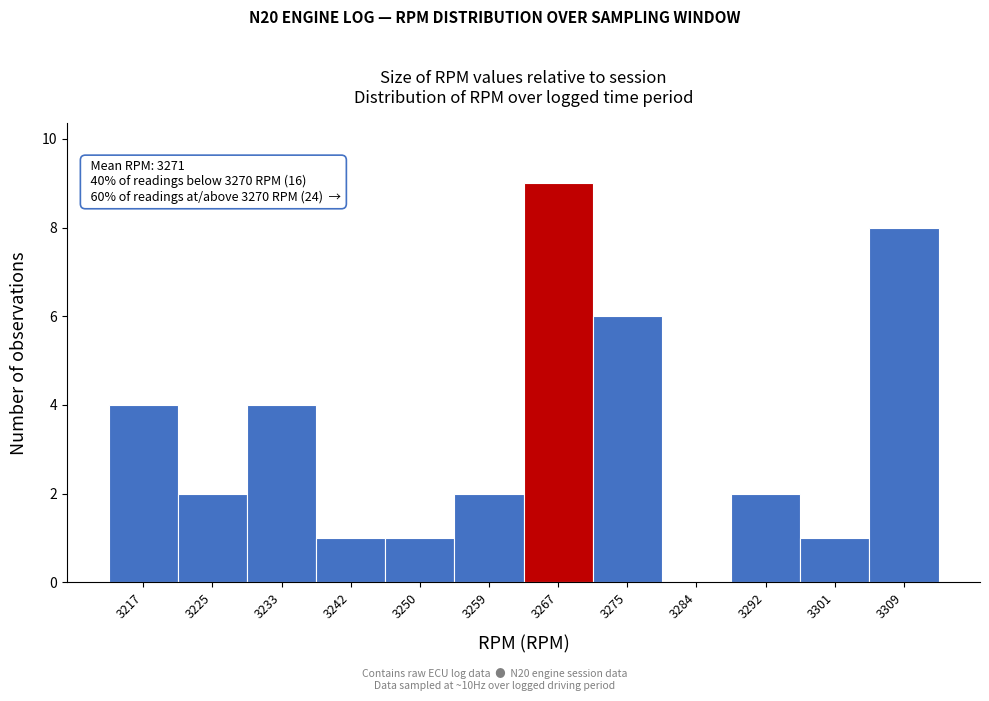

Reading left to right, extract all data points from this chart.

3217=4	3225=2	3233=4	3242=1	3250=1	3259=2	3267=9	3275=6	3284=0	3292=2	3301=1	3309=8